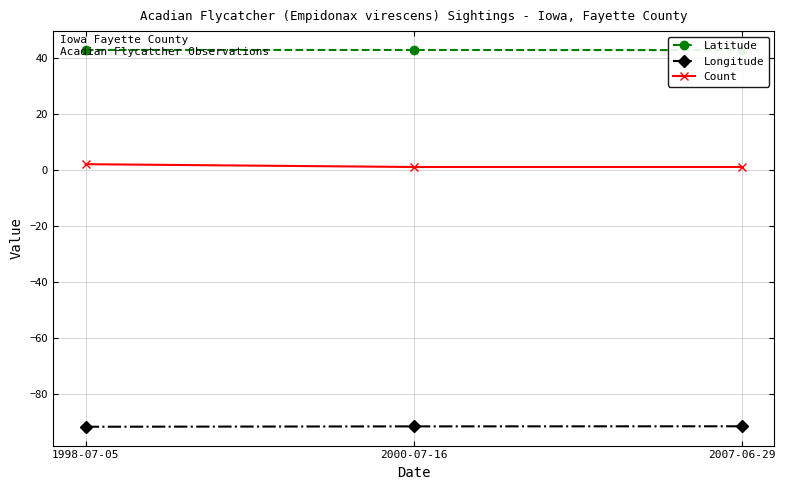

What is the difference between the maximum and minimum values in the Longitude series?

0.2